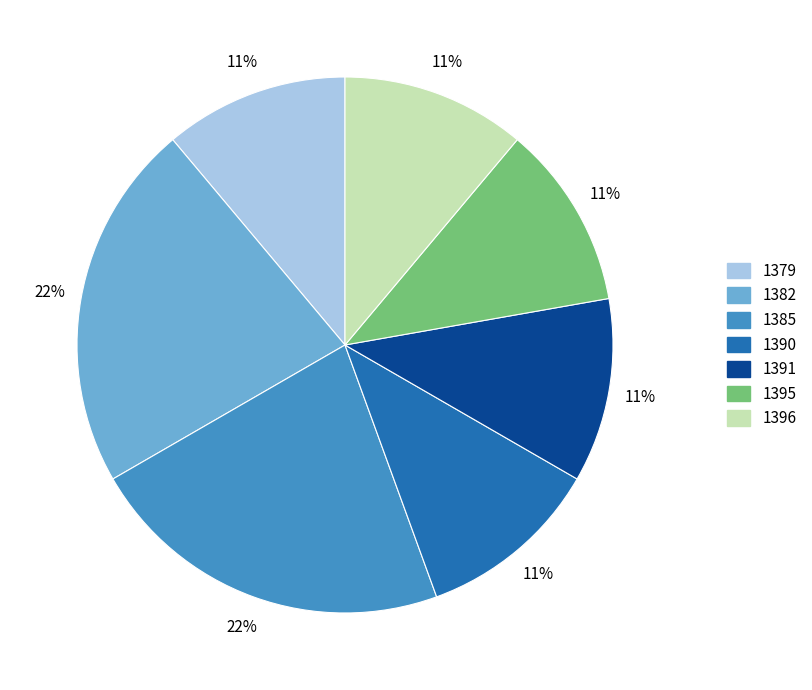

Does 1379 represent more than half of the total?

No